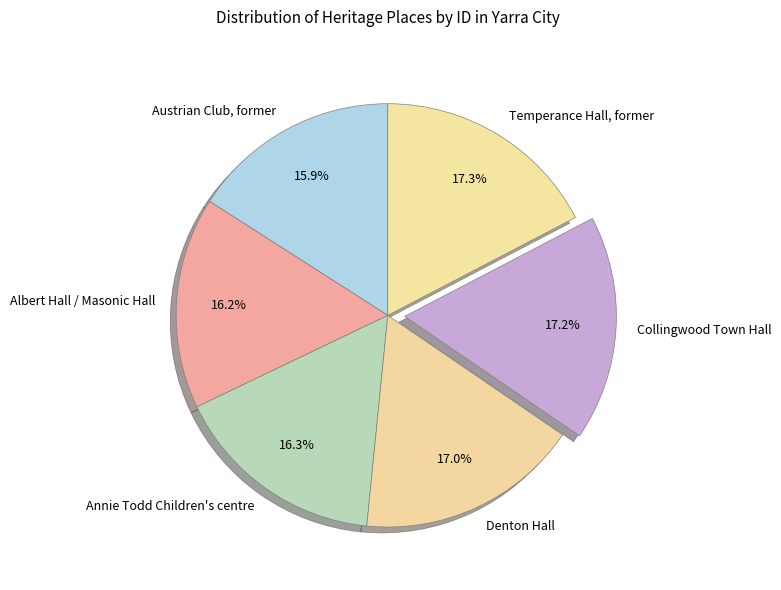

What is the ratio of the value at Collingwood Town Hall to the value at Annie Todd Children's centre?

1.1